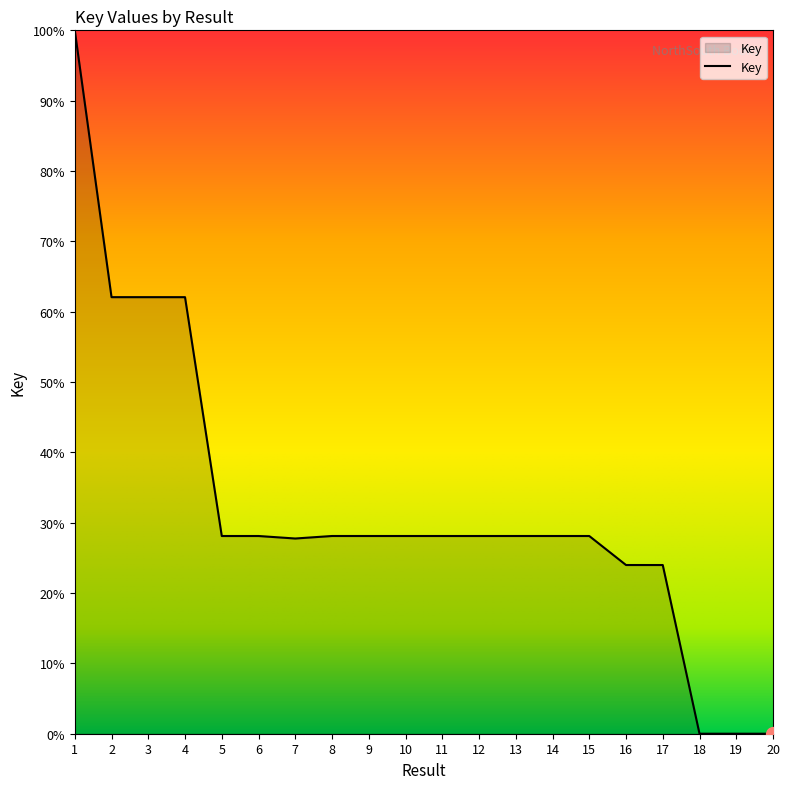

Which label corresponds to the largest value in the chart?

1